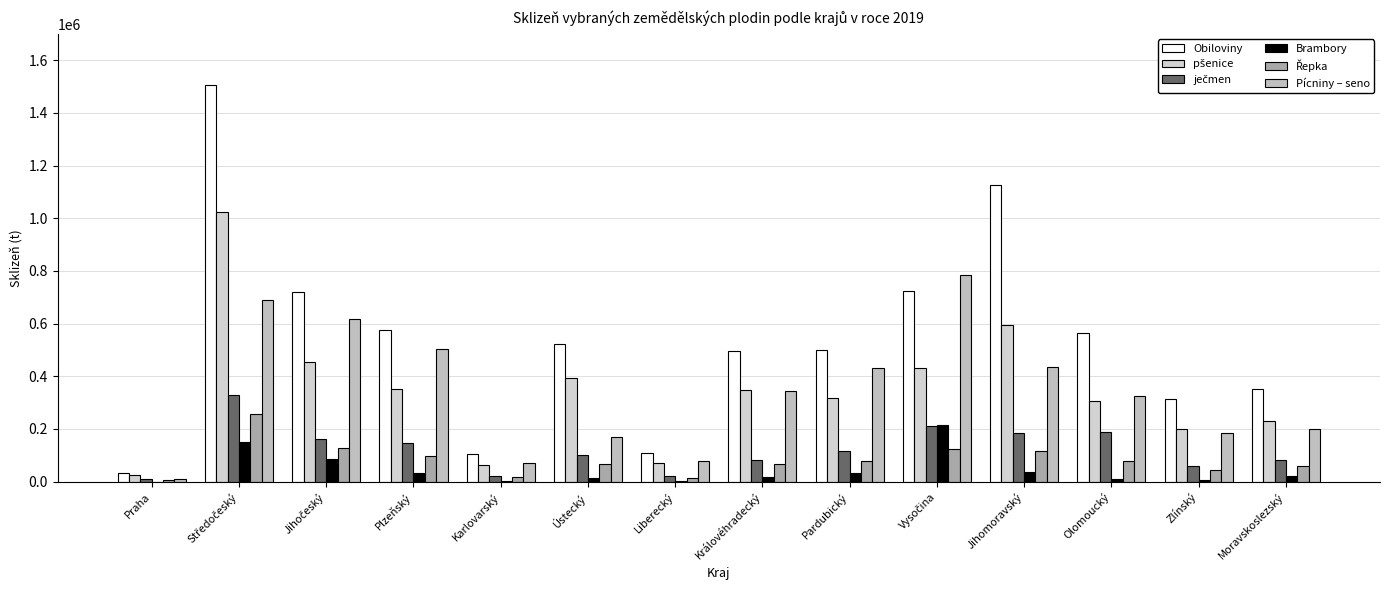

How many series are shown in this chart?

6